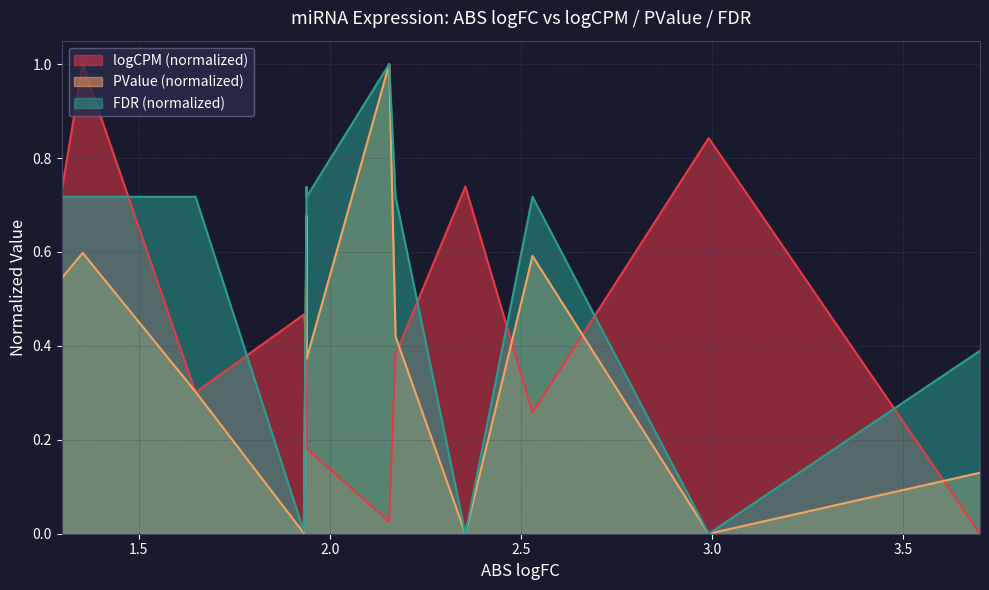

What are all the series names shown in the legend?

logCPM (normalized), PValue (normalized), FDR (normalized)